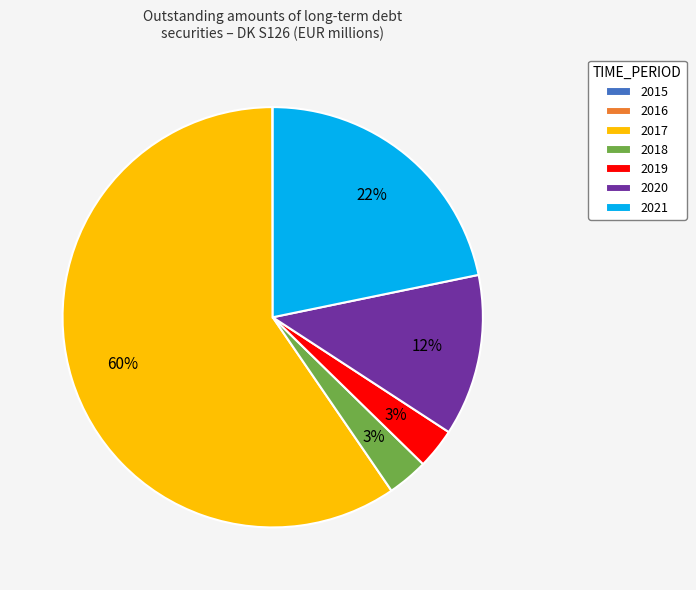

The 2019 slice represents 10% of the pie. True or false?

False